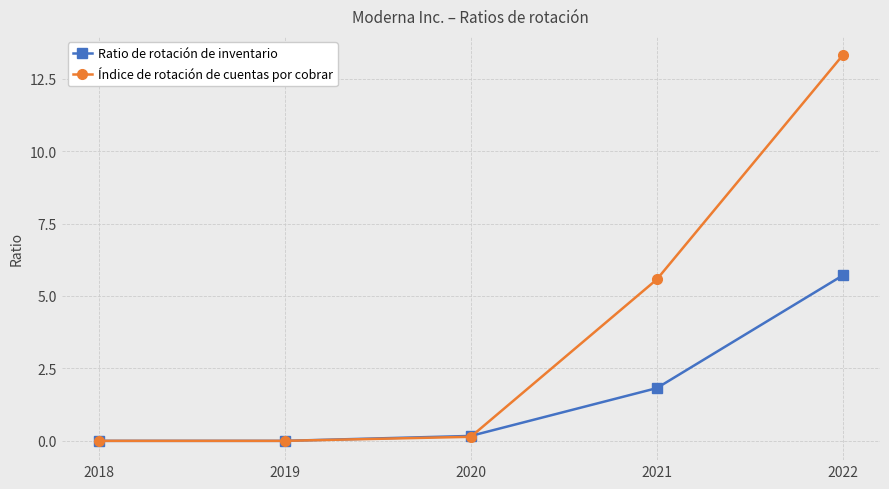

True or false: Ratio de rotación de inventario has a value of 0.2 at 2020.

True